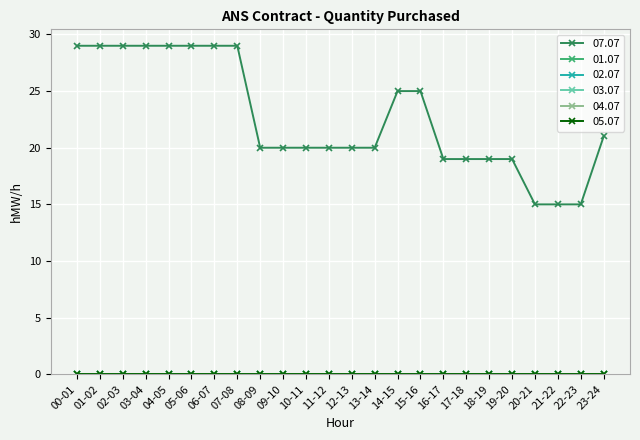

Between 15-16 and 04-05, which is larger?

04-05